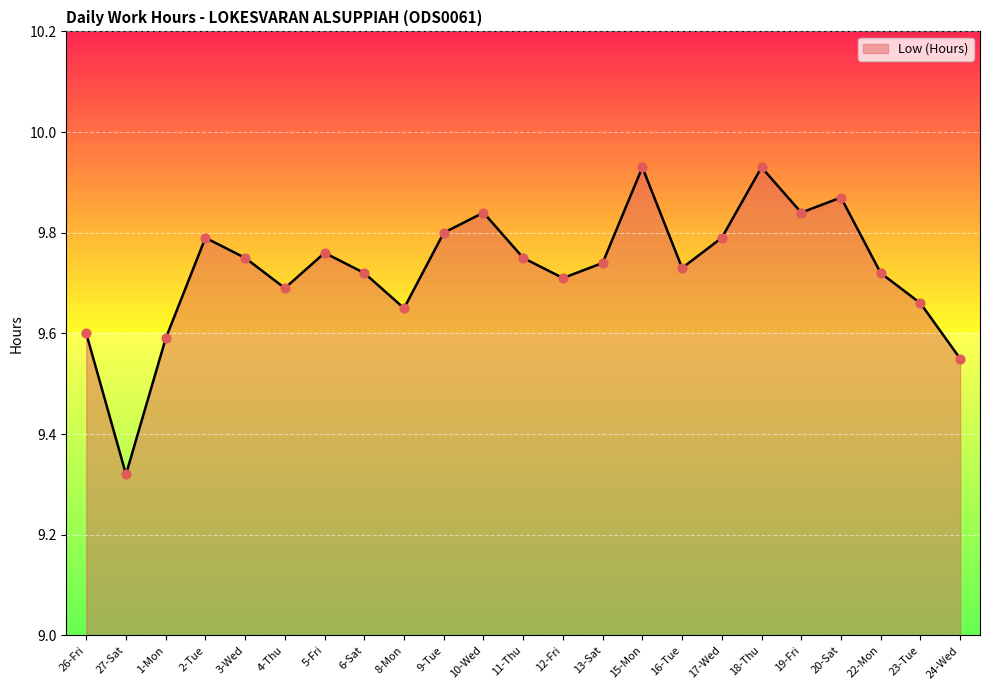

What is the change in value from 3-Wed to 20-Sat?

+0.1